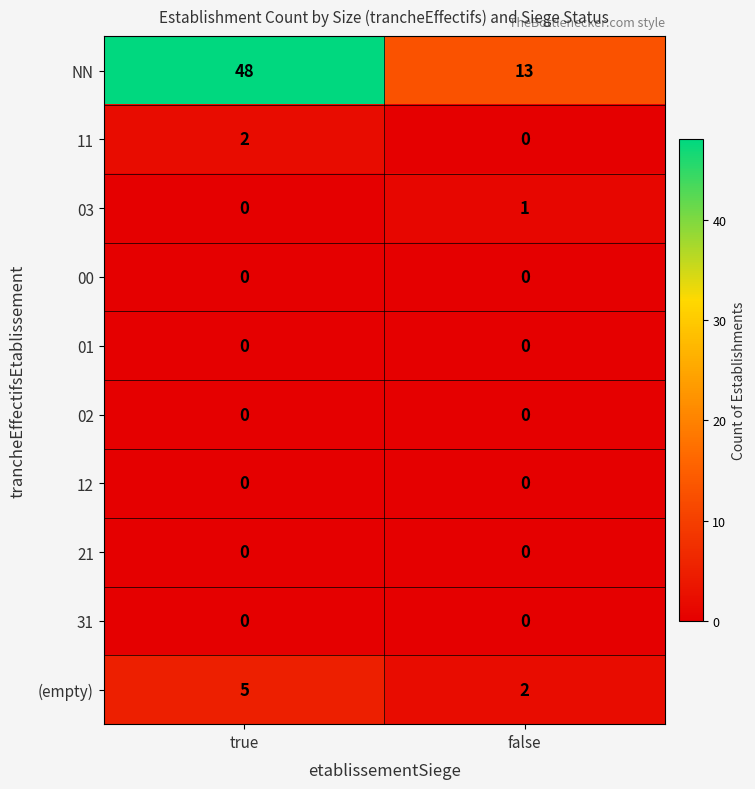

Which category has the highest value across all series?

true